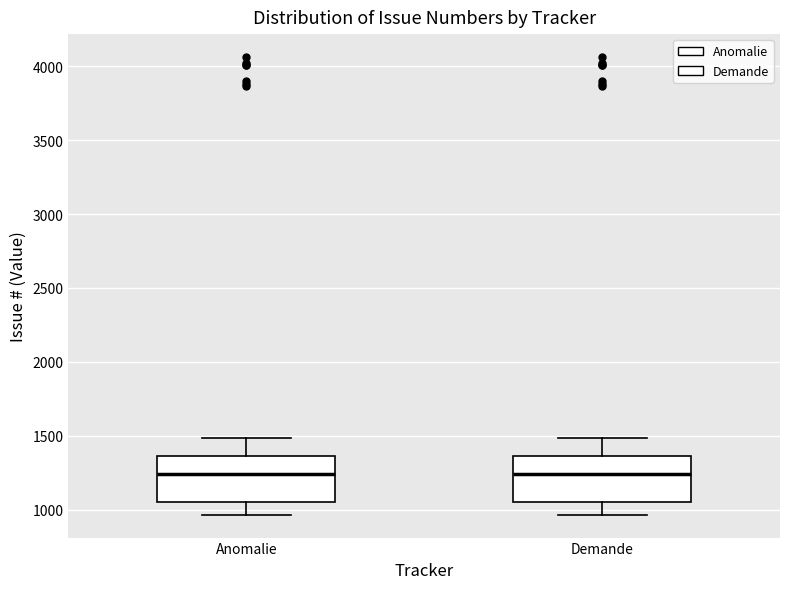

Where does the upper whisker of the box for Anomalie end on the y-axis? The values are not printed on the chart, so give them approximately, as read against the axis.

1500